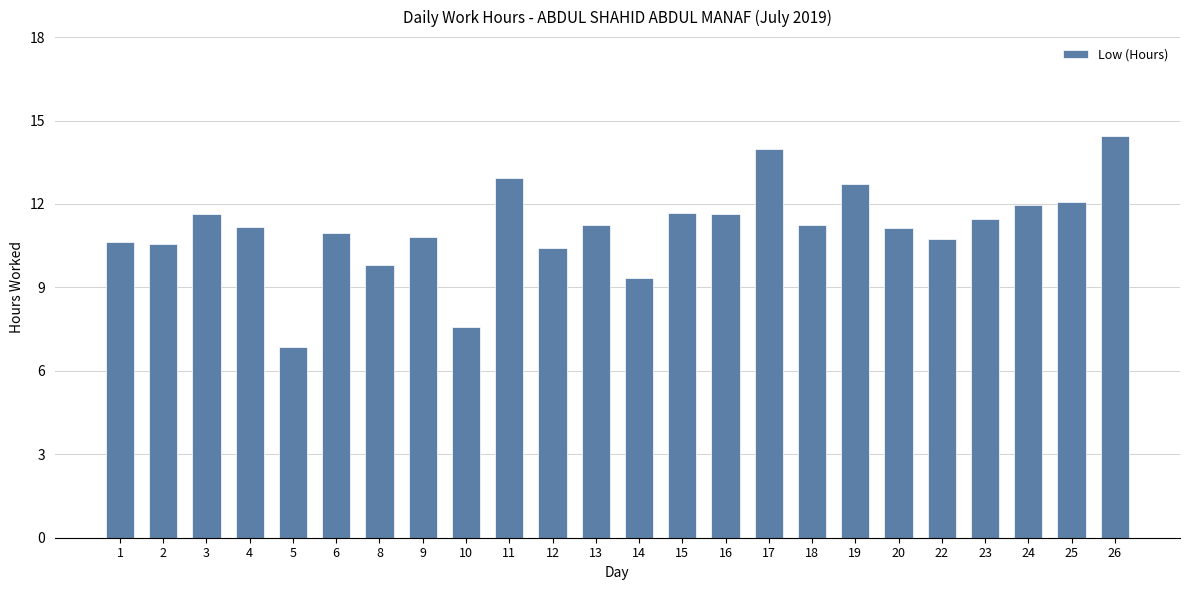

What is the ratio of the value at 17 to the value at 3?

1.2